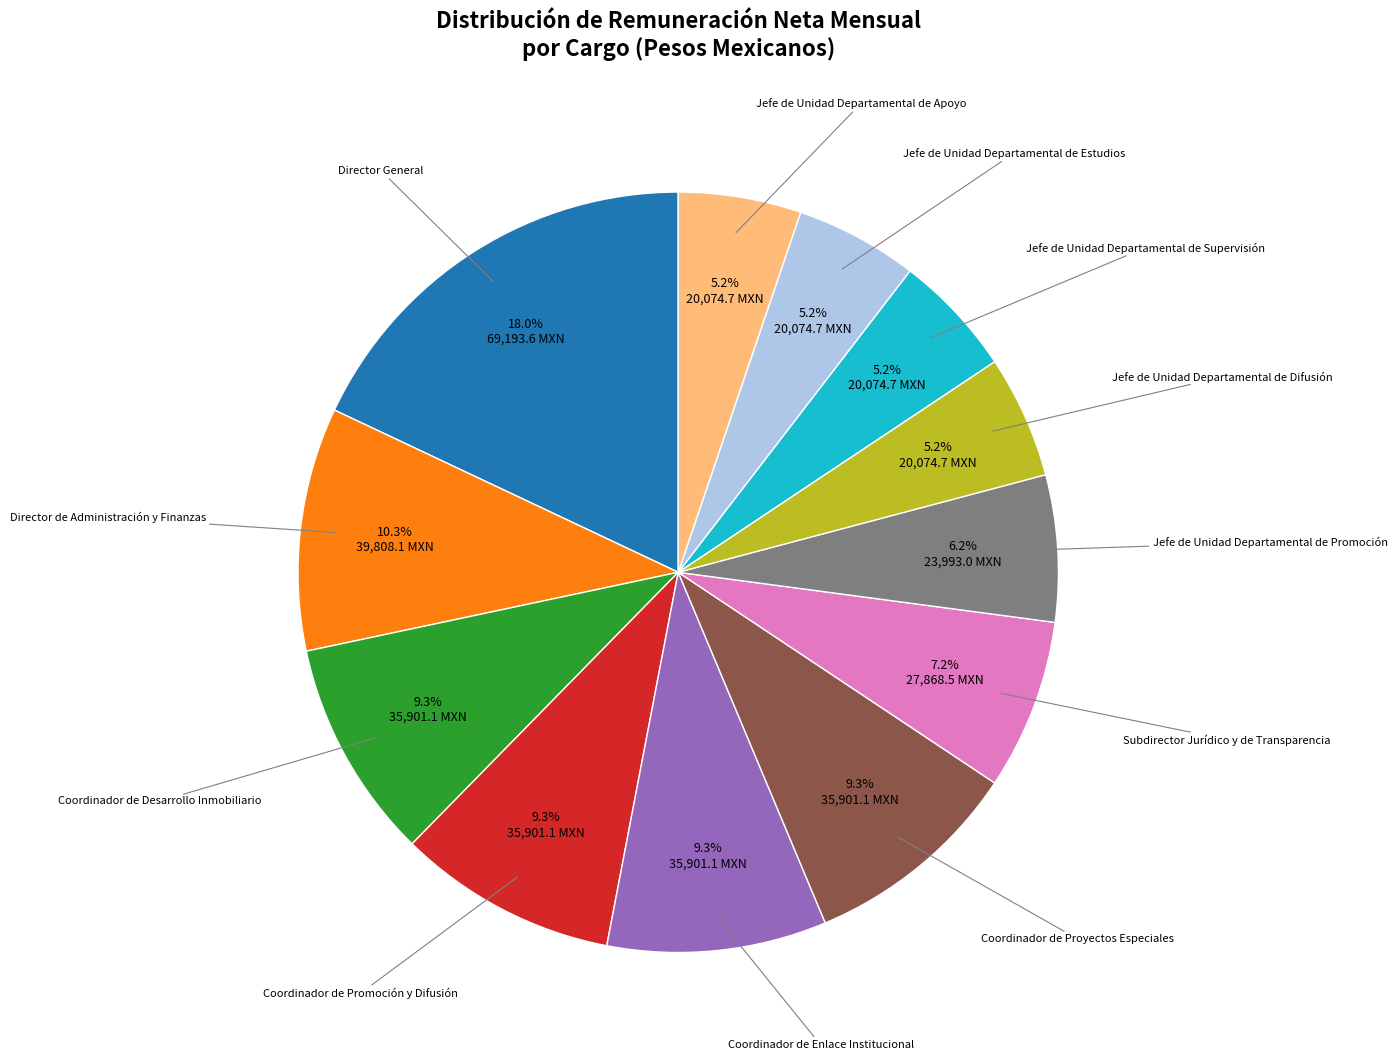

Does any single category account for the majority?

No